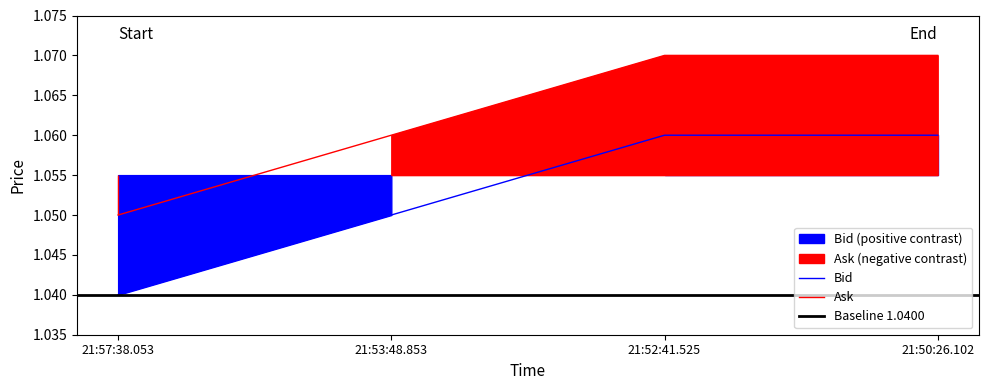

Rank the series by their maximum value, from highest to lowest.

Ask, Bid